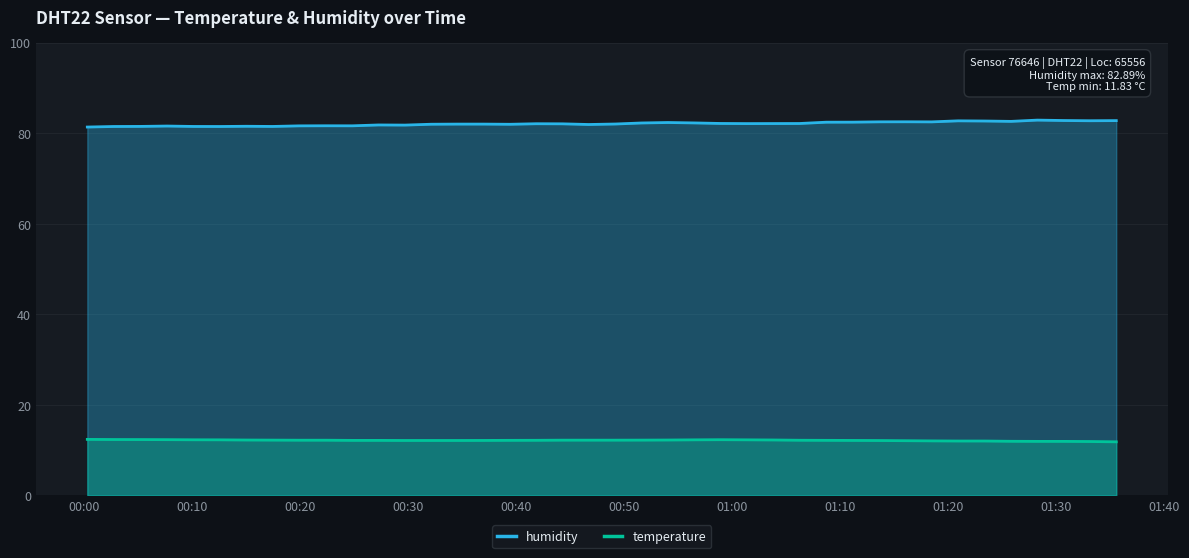

What is the difference between the second highest and minimum values in the humidity series?

1.4